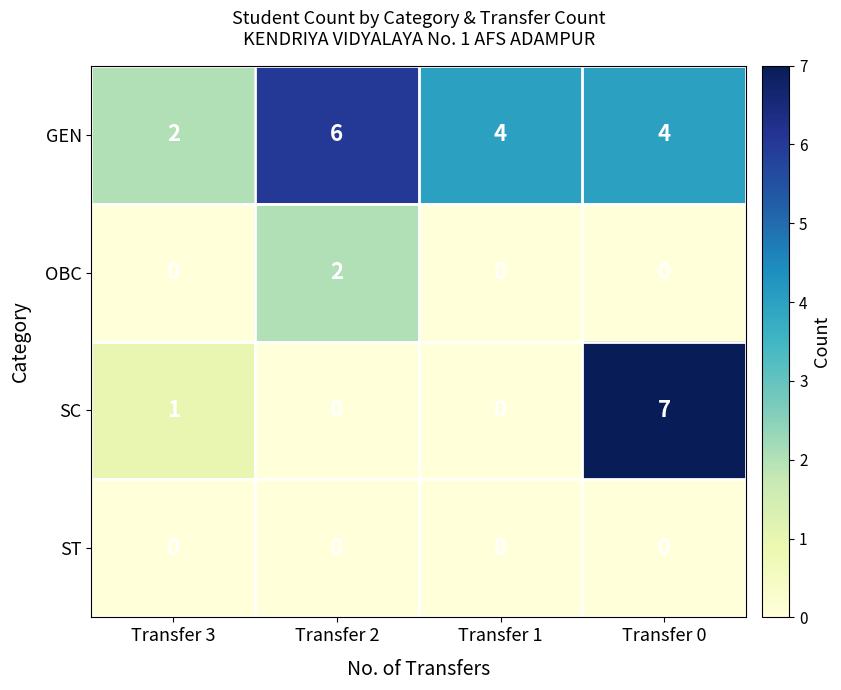

How many values in the SC series are below 1?

2